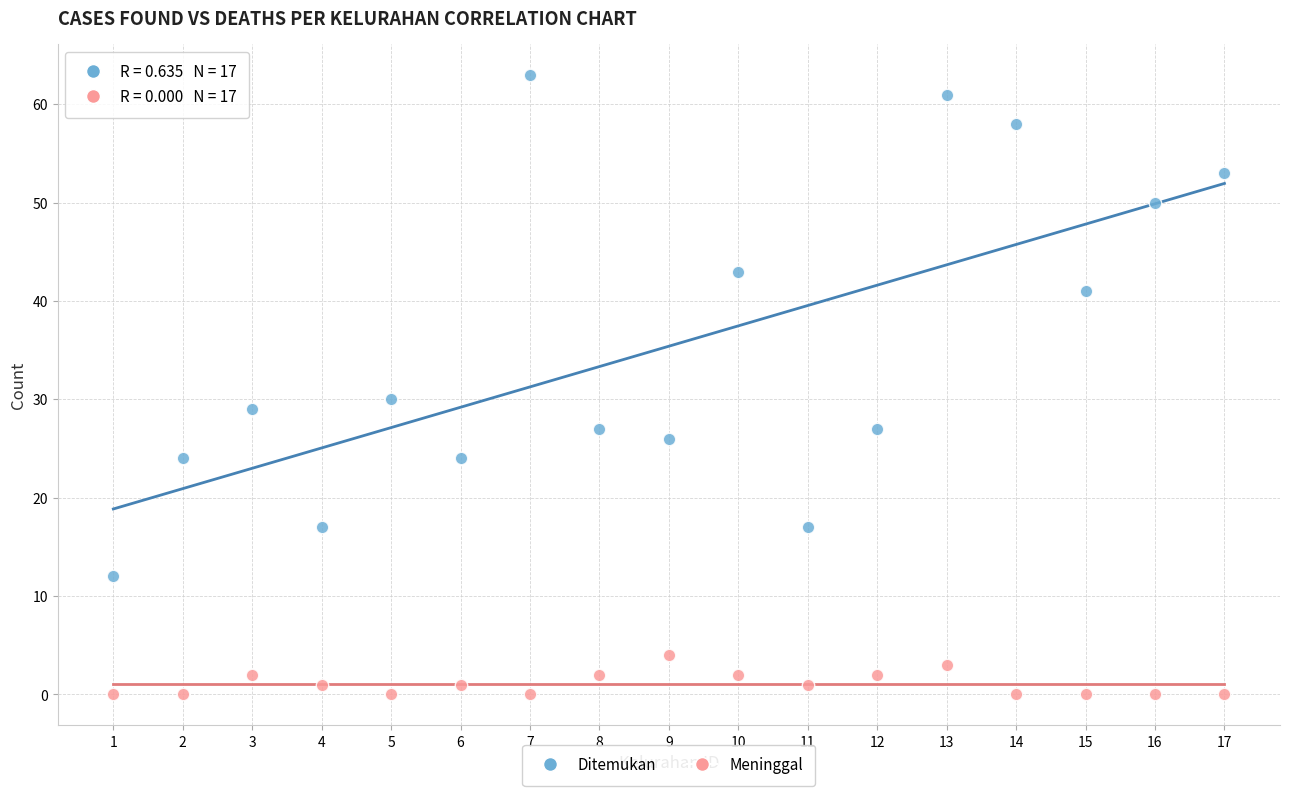

Across all data points, what is the range of X values (max minus min)?

16